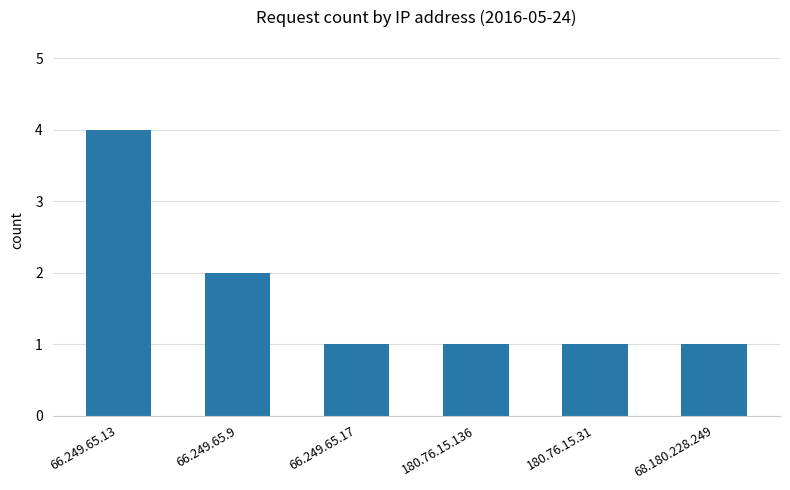

How many series are shown in this chart?

1